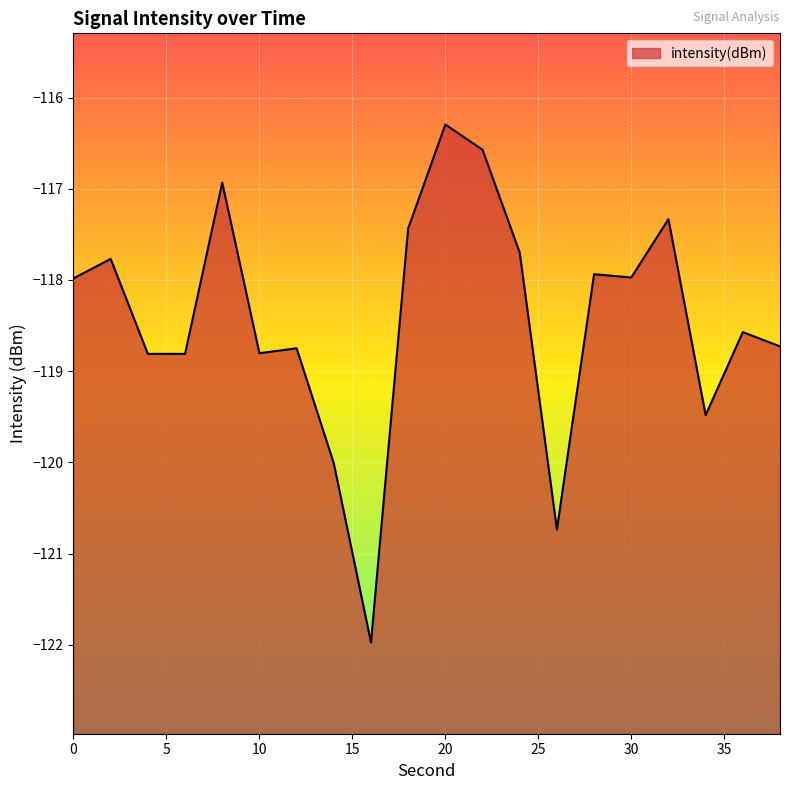

List the labels in order of value, smallest first.

16, 26, 14, 34, 4, 6, 10, 12, 38, 36, 0, 30, 28, 2, 24, 18, 32, 8, 22, 20